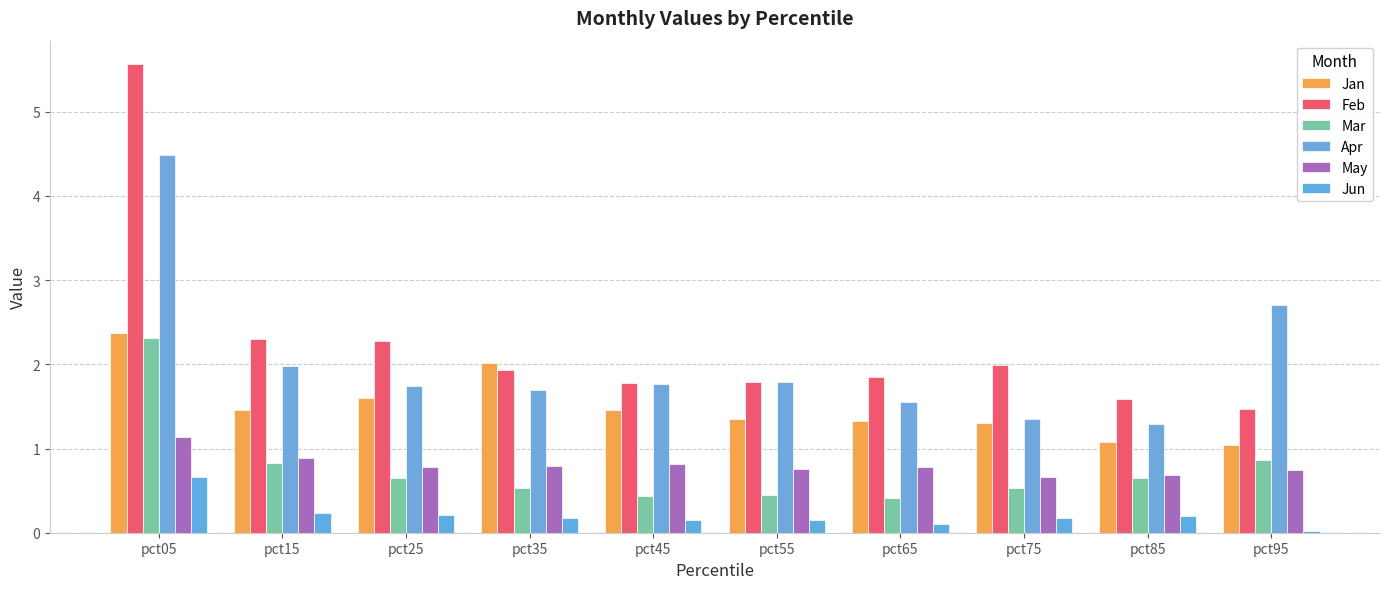

Which category has the lowest value in the Jan series?

pct95